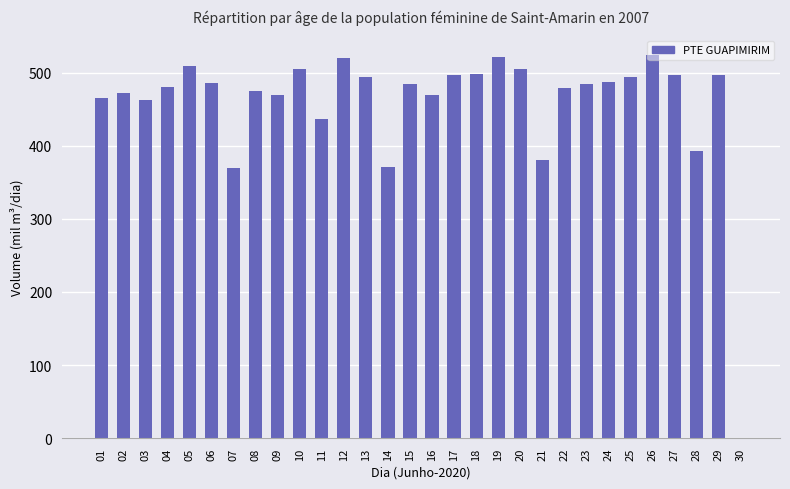

What is the greatest value displayed?

524.5